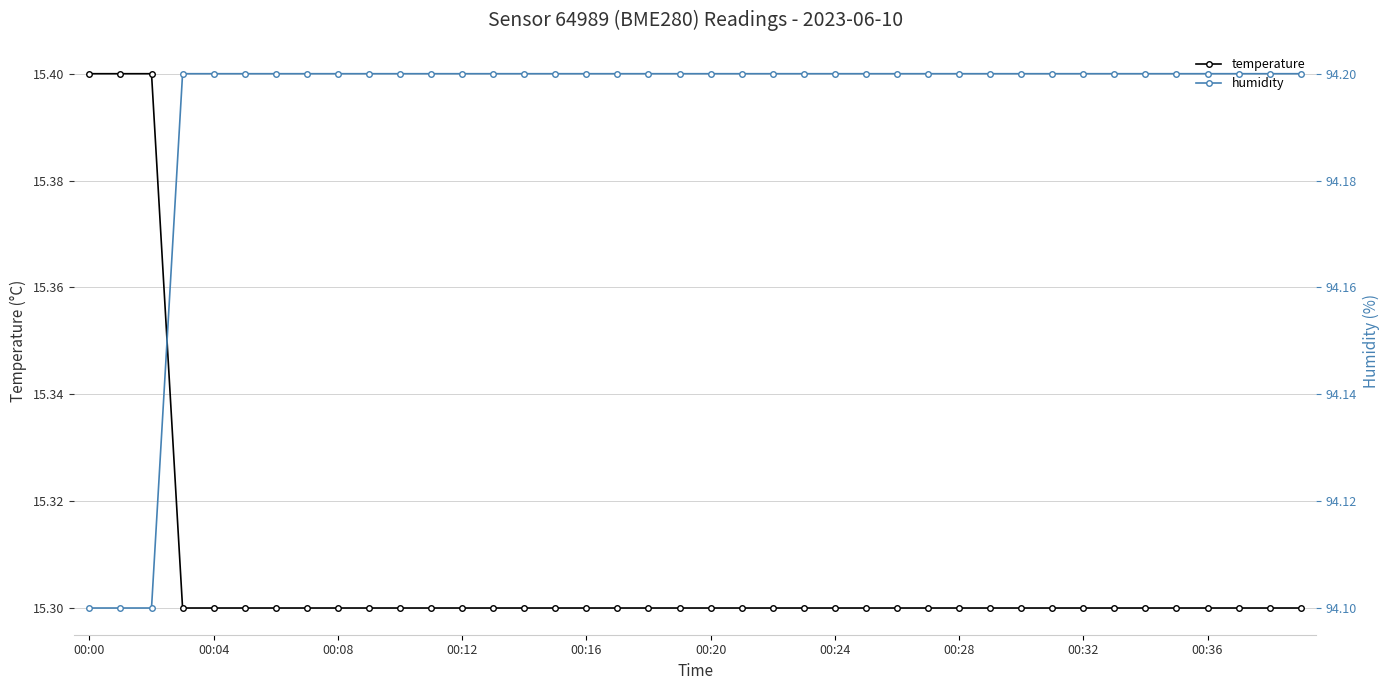

What is the lowest value of the temperature series?

15.3